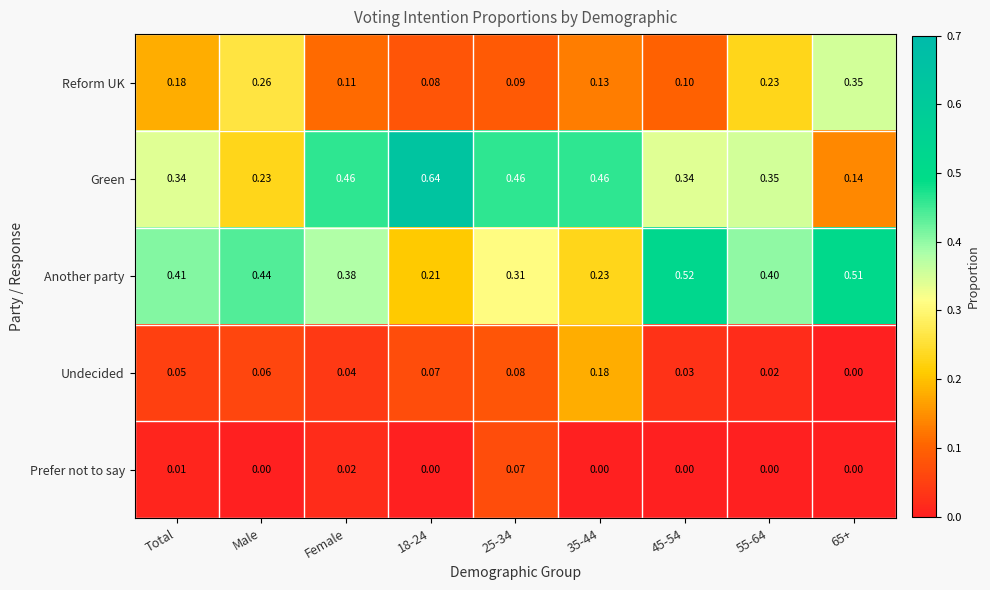

Rank the series by their maximum value, from lowest to highest.

Prefer not to say, Undecided, Reform UK, Another party, Green